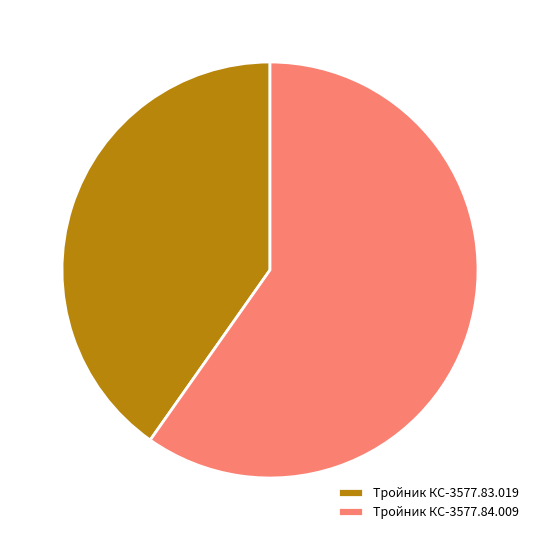

True or false: Тройник КС-3577.83.019 accounts for 40% of the total.

True